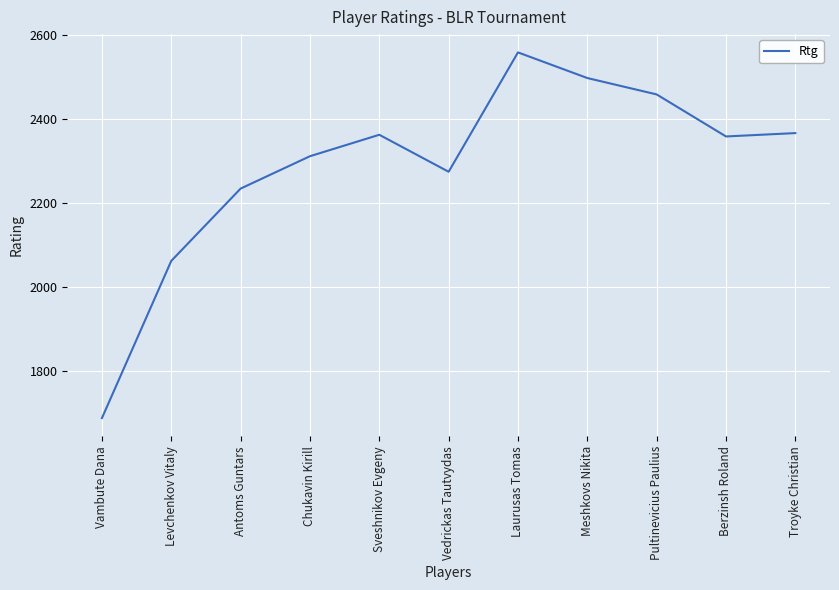

Is it true that the value at Vambute Dana is 1688?

True